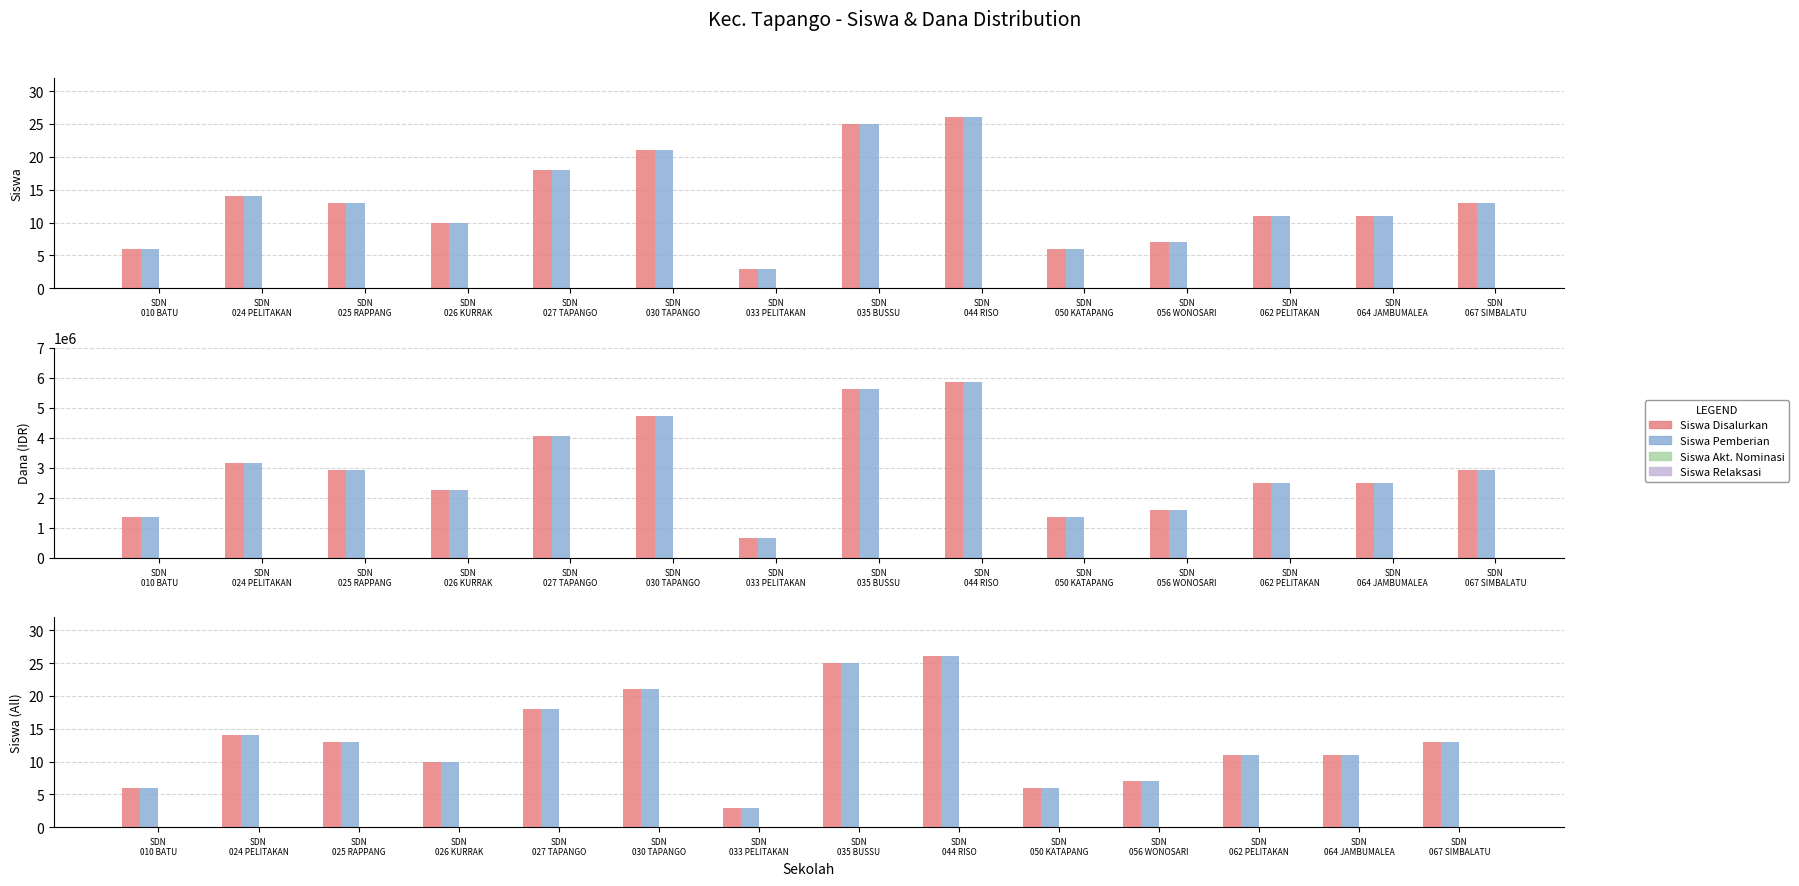

Reading right to left, what are all the values shown in this chart?

Siswa Disalurkan: SDN
067 SIMBALATU=13	SDN
064 JAMBUMALEA=11	SDN
062 PELITAKAN=11	SDN
056 WONOSARI=7	SDN
050 KATAPANG=6	SDN
044 RISO=26	SDN
035 BUSSU=25	SDN
033 PELITAKAN=3	SDN
030 TAPANGO=21	SDN
027 TAPANGO=18	SDN
026 KURRAK=10	SDN
025 RAPPANG=13	SDN
024 PELITAKAN=14	SDN
010 BATU=6
Siswa Pemberian: SDN
067 SIMBALATU=13	SDN
064 JAMBUMALEA=11	SDN
062 PELITAKAN=11	SDN
056 WONOSARI=7	SDN
050 KATAPANG=6	SDN
044 RISO=26	SDN
035 BUSSU=25	SDN
033 PELITAKAN=3	SDN
030 TAPANGO=21	SDN
027 TAPANGO=18	SDN
026 KURRAK=10	SDN
025 RAPPANG=13	SDN
024 PELITAKAN=14	SDN
010 BATU=6
Dana Disalurkan: SDN
067 SIMBALATU=2925000	SDN
064 JAMBUMALEA=2475000	SDN
062 PELITAKAN=2475000	SDN
056 WONOSARI=1575000	SDN
050 KATAPANG=1350000	SDN
044 RISO=5850000	SDN
035 BUSSU=5625000	SDN
033 PELITAKAN=675000	SDN
030 TAPANGO=4725000	SDN
027 TAPANGO=4050000	SDN
026 KURRAK=2250000	SDN
025 RAPPANG=2925000	SDN
024 PELITAKAN=3150000	SDN
010 BATU=1350000
Dana Pemberian: SDN
067 SIMBALATU=2925000	SDN
064 JAMBUMALEA=2475000	SDN
062 PELITAKAN=2475000	SDN
056 WONOSARI=1575000	SDN
050 KATAPANG=1350000	SDN
044 RISO=5850000	SDN
035 BUSSU=5625000	SDN
033 PELITAKAN=675000	SDN
030 TAPANGO=4725000	SDN
027 TAPANGO=4050000	SDN
026 KURRAK=2250000	SDN
025 RAPPANG=2925000	SDN
024 PELITAKAN=3150000	SDN
010 BATU=1350000
Siswa Akt. Nominasi: SDN
067 SIMBALATU=0	SDN
064 JAMBUMALEA=0	SDN
062 PELITAKAN=0	SDN
056 WONOSARI=0	SDN
050 KATAPANG=0	SDN
044 RISO=0	SDN
035 BUSSU=0	SDN
033 PELITAKAN=0	SDN
030 TAPANGO=0	SDN
027 TAPANGO=0	SDN
026 KURRAK=0	SDN
025 RAPPANG=0	SDN
024 PELITAKAN=0	SDN
010 BATU=0
Siswa Relaksasi: SDN
067 SIMBALATU=0	SDN
064 JAMBUMALEA=0	SDN
062 PELITAKAN=0	SDN
056 WONOSARI=0	SDN
050 KATAPANG=0	SDN
044 RISO=0	SDN
035 BUSSU=0	SDN
033 PELITAKAN=0	SDN
030 TAPANGO=0	SDN
027 TAPANGO=0	SDN
026 KURRAK=0	SDN
025 RAPPANG=0	SDN
024 PELITAKAN=0	SDN
010 BATU=0